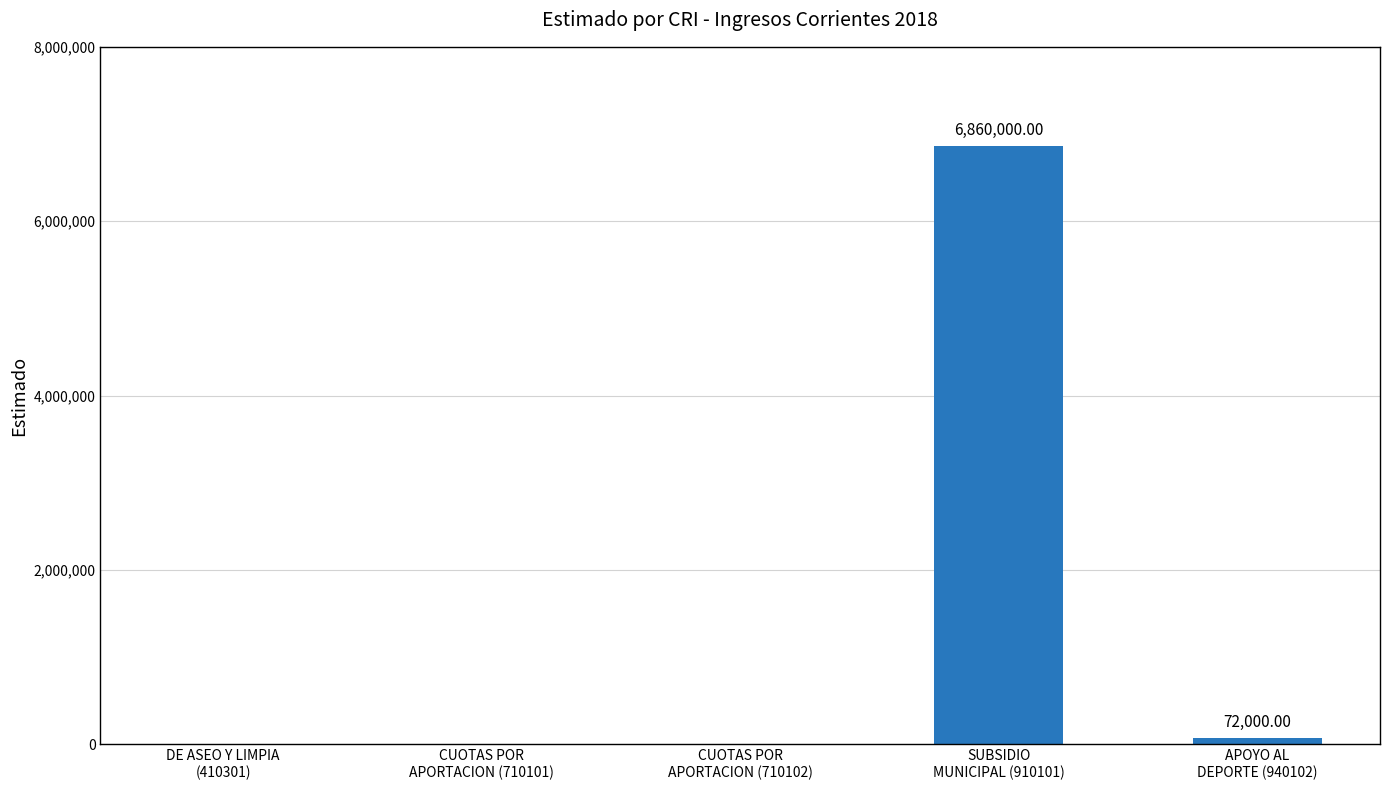

How many values exceed 0?

2